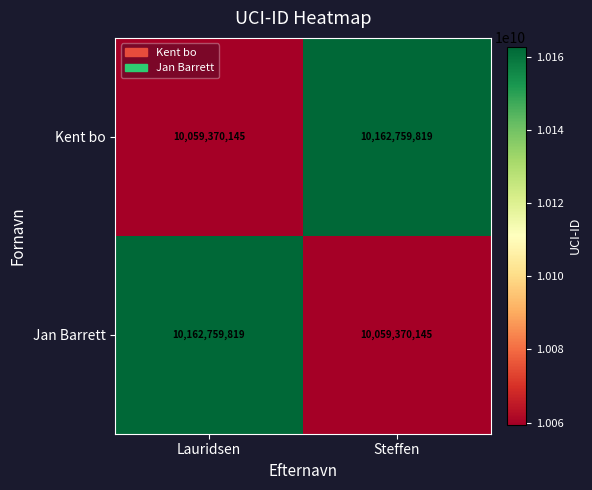

How many distinct data groups are displayed?

2